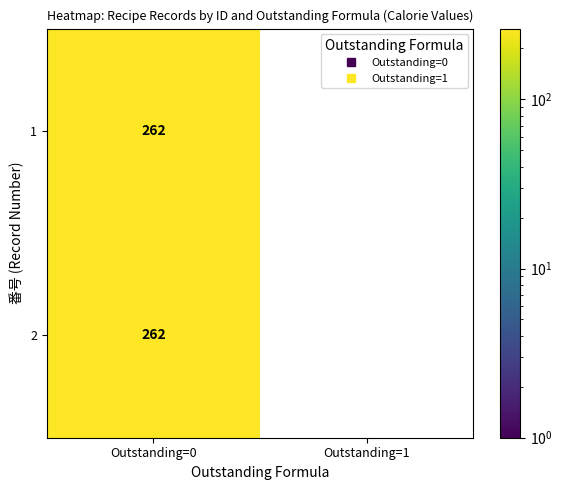

Between 2 and 1, which is larger?

2